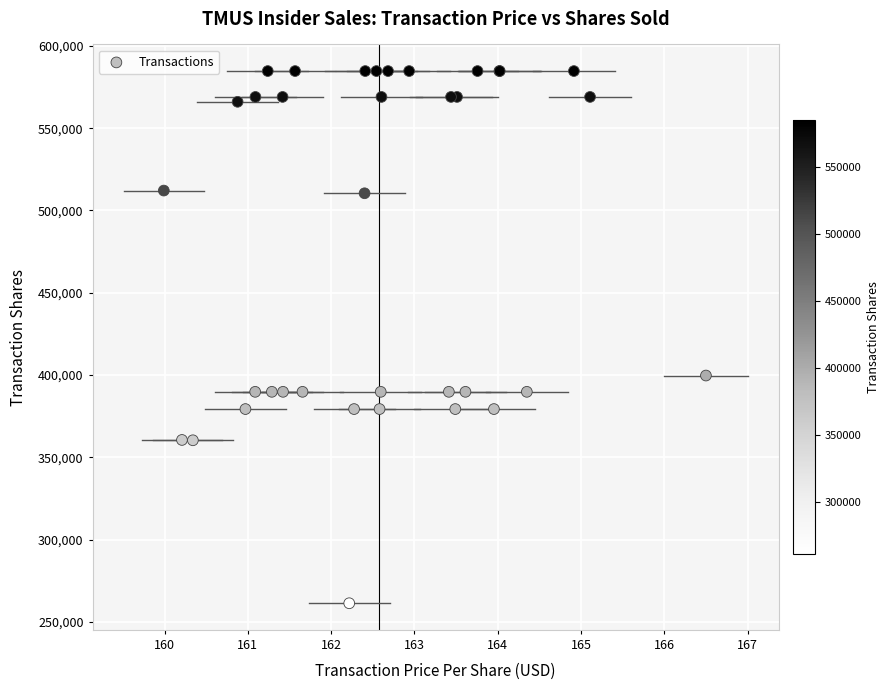

What Y value in the scatter plot is closest to 423035?

399711